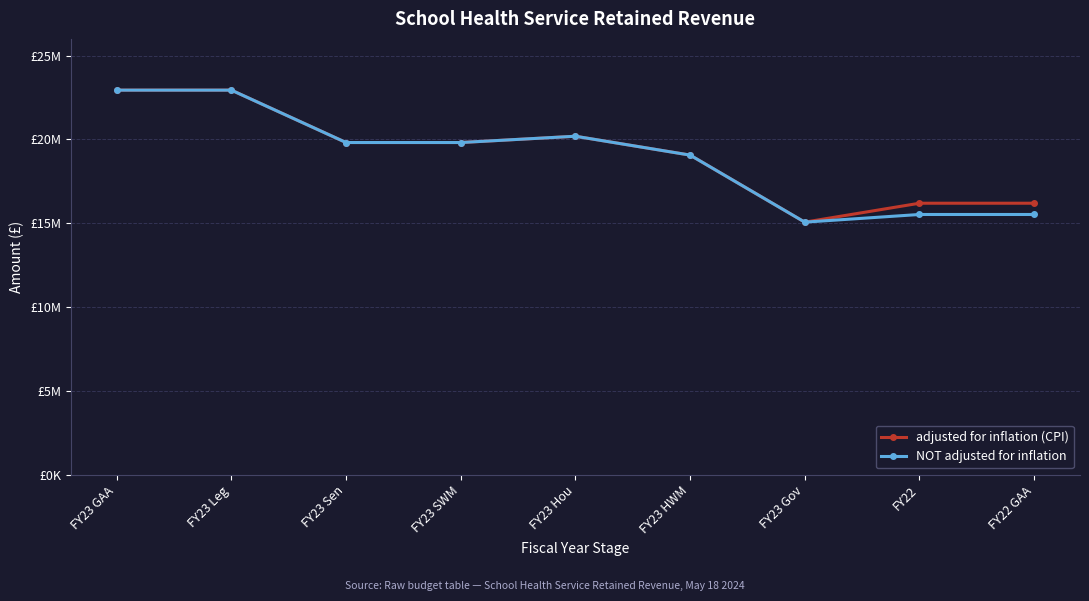

True or false: adjusted for inflation (CPI) and NOT adjusted for inflation intersect in this chart.

False